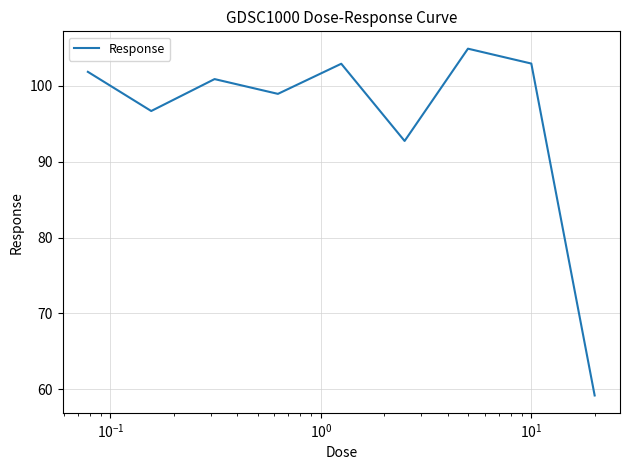

What is the smallest value displayed?

59.2